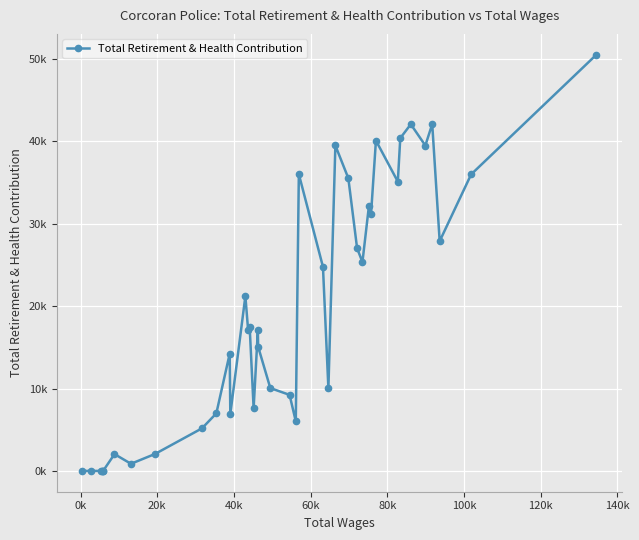

Is this an area chart (filled region under the line)?

No